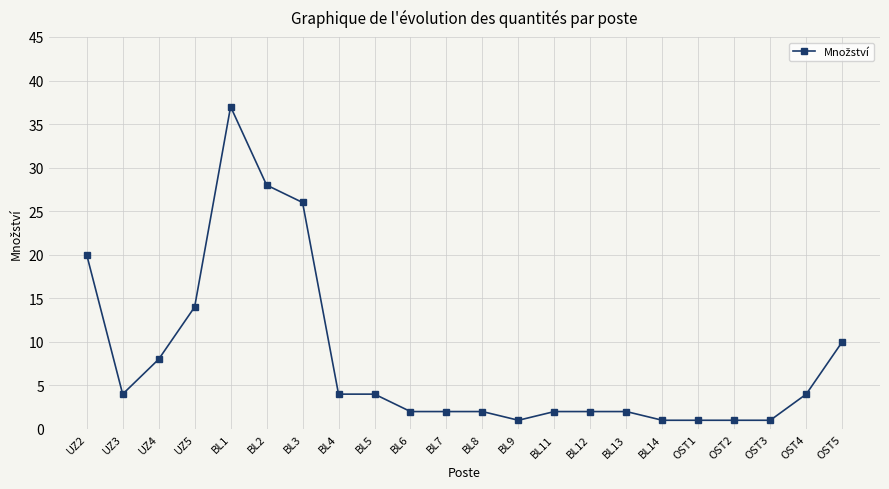

What is the difference between the maximum and second lowest values?

36